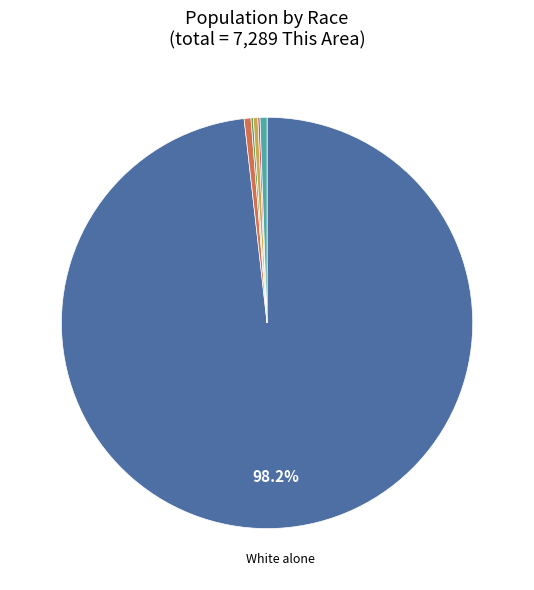

Is there a majority slice in this chart?

Yes